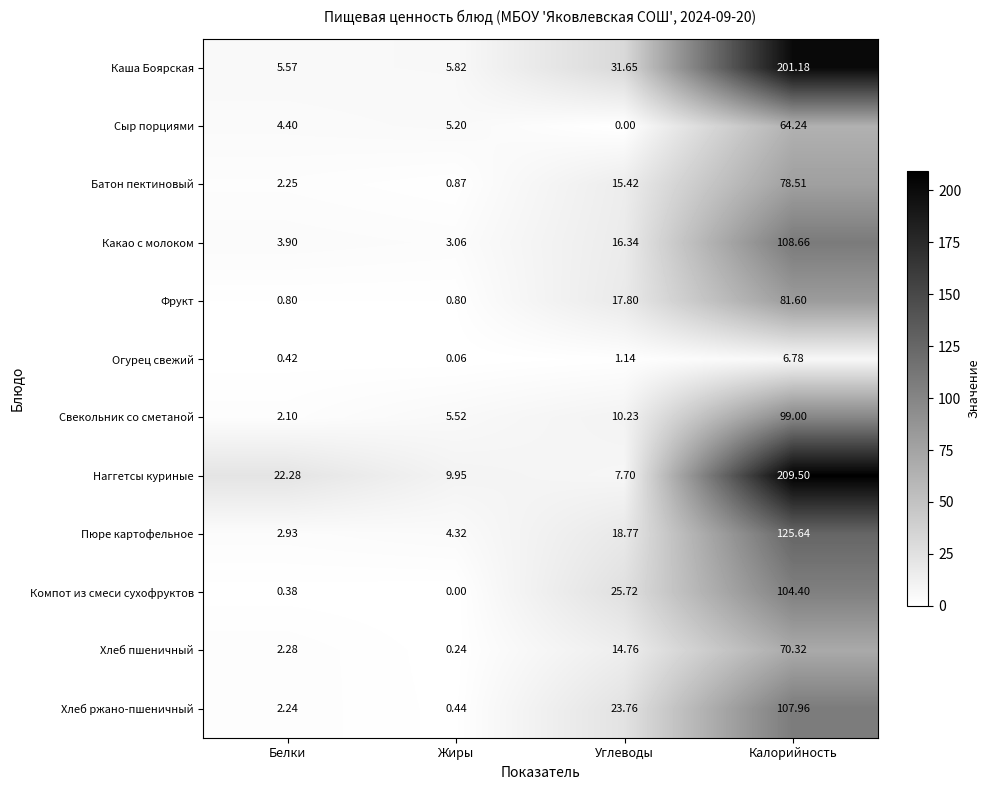

Which category has the highest value in the Сыр порциями series?

Калорийность